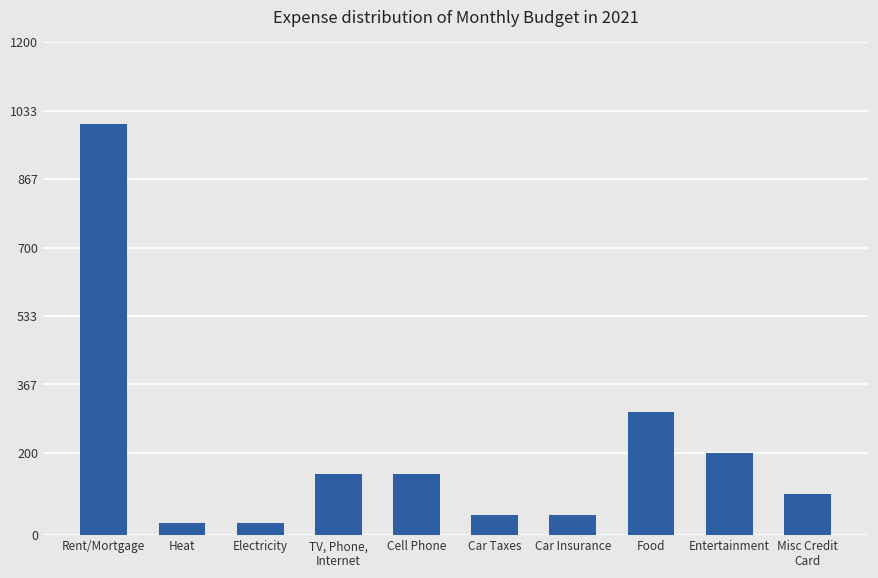

What is the minimum value shown in the chart?

30